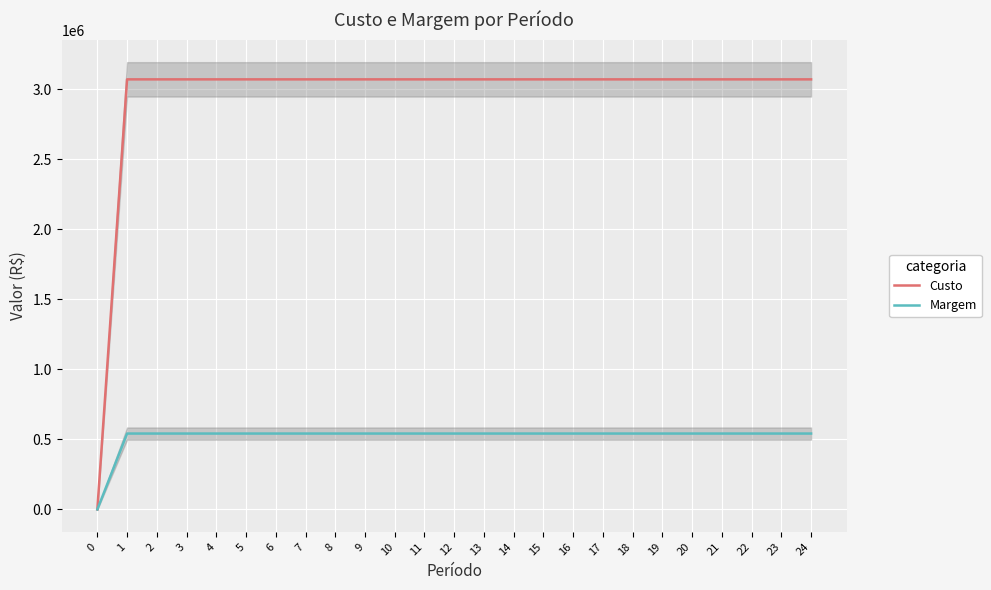

Which series has the largest total across all categories?

Custo